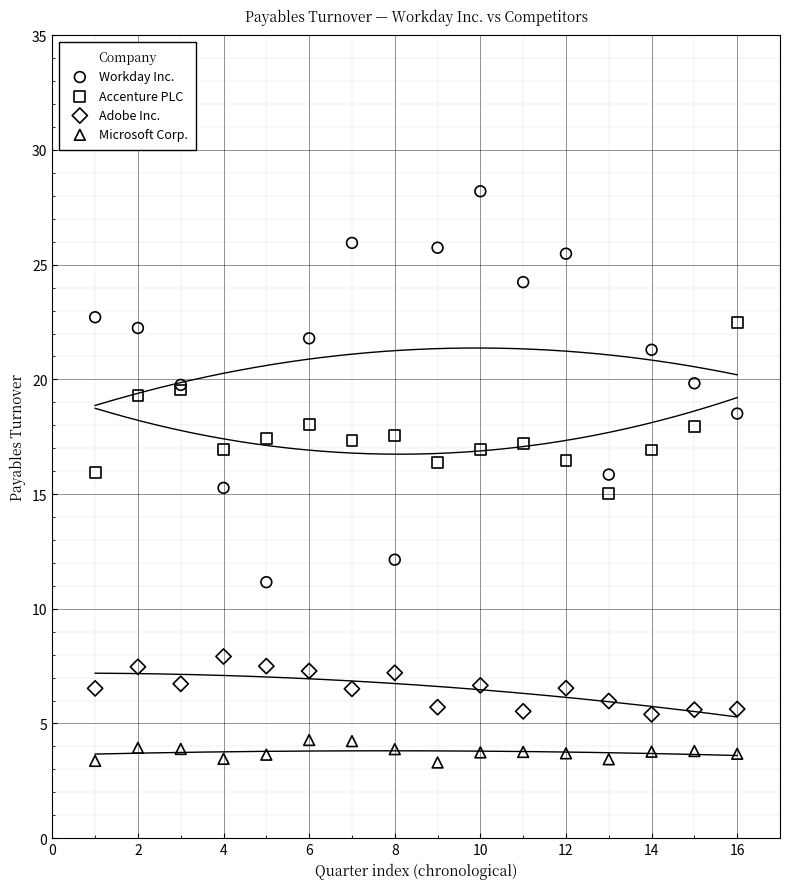

Which series contains the highest Y value?

Workday Inc.